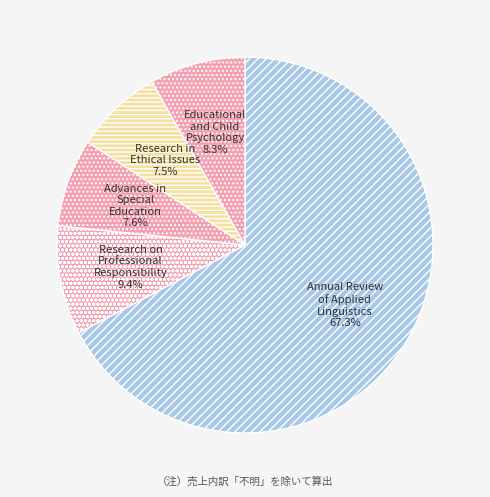

How many slices are in this pie chart?

5